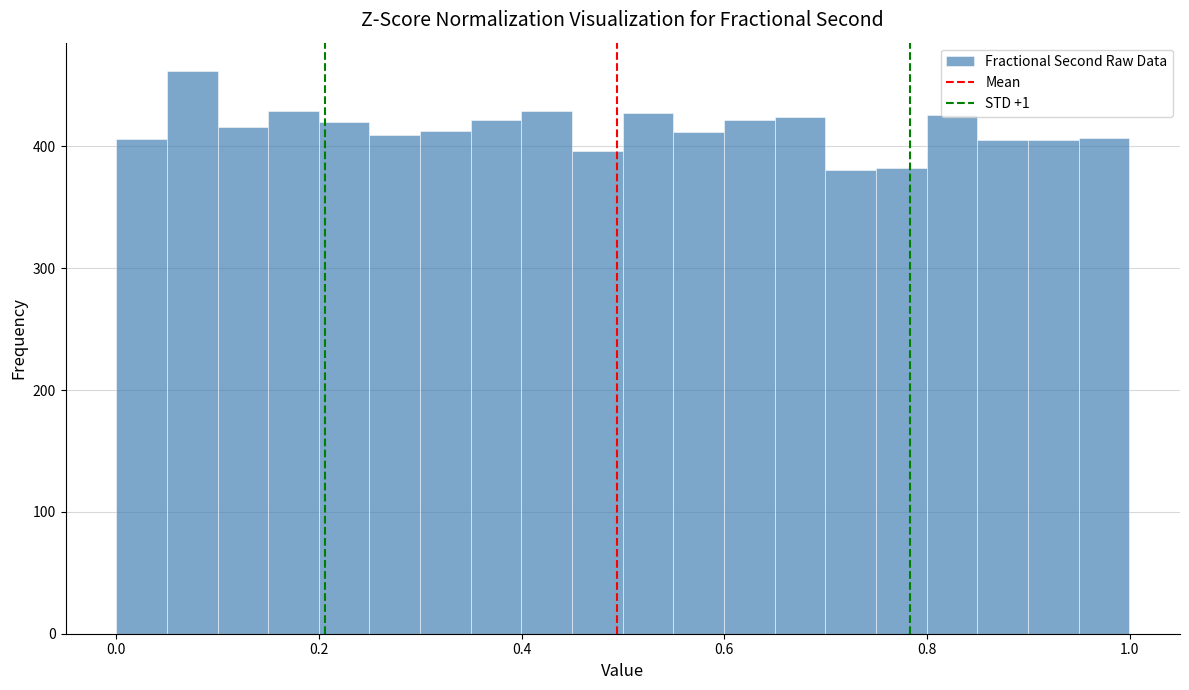

Around what value on the x-axis is the tallest bar? Give the approximate position of its centre, as read against the axis.

0.08